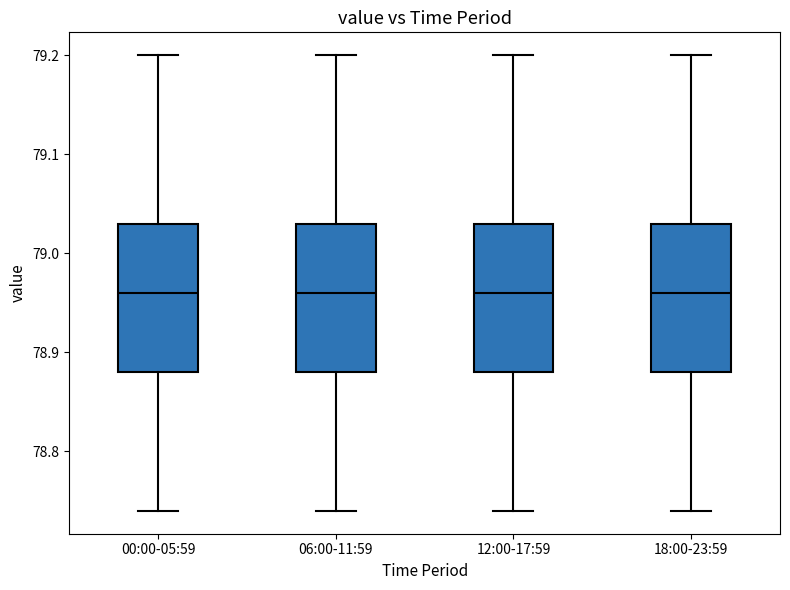

Reading left to right, read every box against the y-axis: the position of its median line, the range the box covers, and the ends of its whiskers. The values are not printed on the chart, so give them approximately, as read against the axis.

00:00-05:59: median 78.96, box 78.88 to 79.03, whiskers 78.74 to 79.20
06:00-11:59: median 78.96, box 78.88 to 79.03, whiskers 78.74 to 79.20
12:00-17:59: median 78.96, box 78.88 to 79.03, whiskers 78.74 to 79.20
18:00-23:59: median 78.96, box 78.88 to 79.03, whiskers 78.74 to 79.20